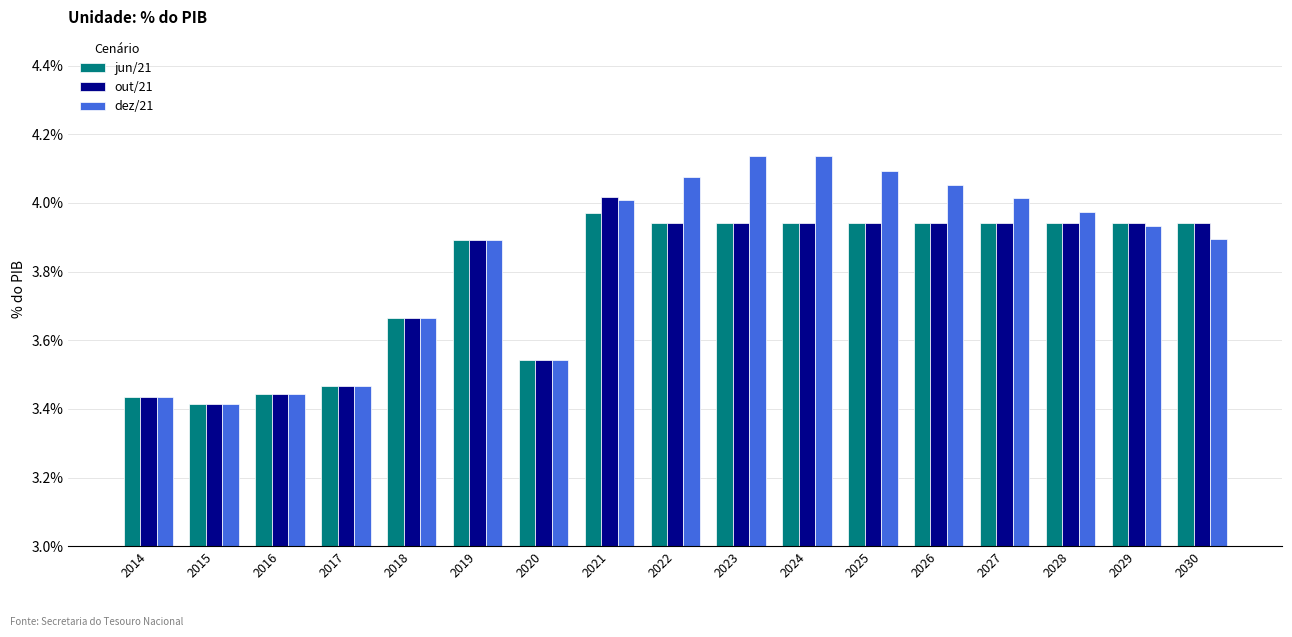

What are all the series names shown in the legend?

jun/21, out/21, dez/21